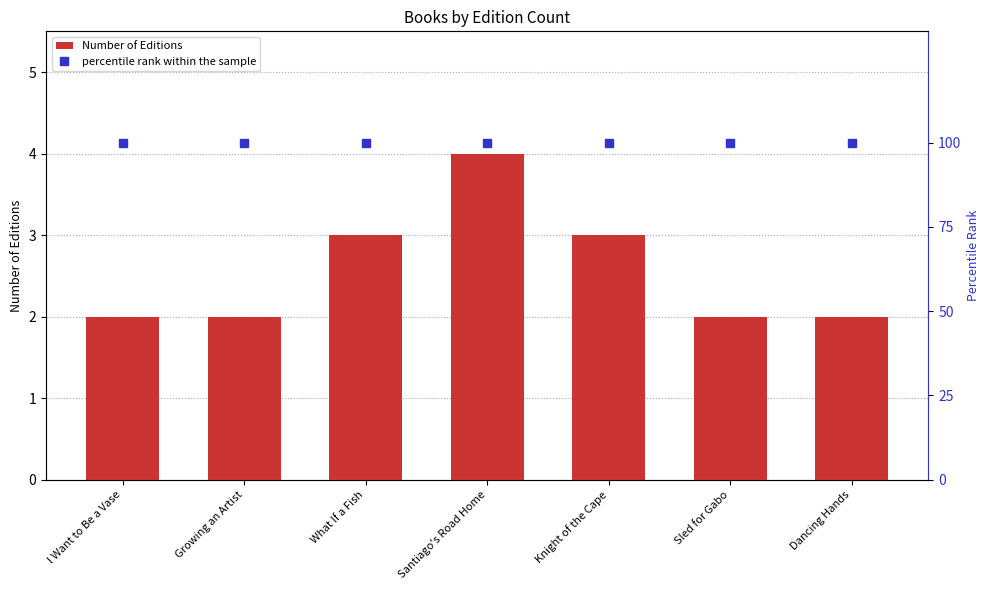

Which series has the widest spread of values?

Number of Editions